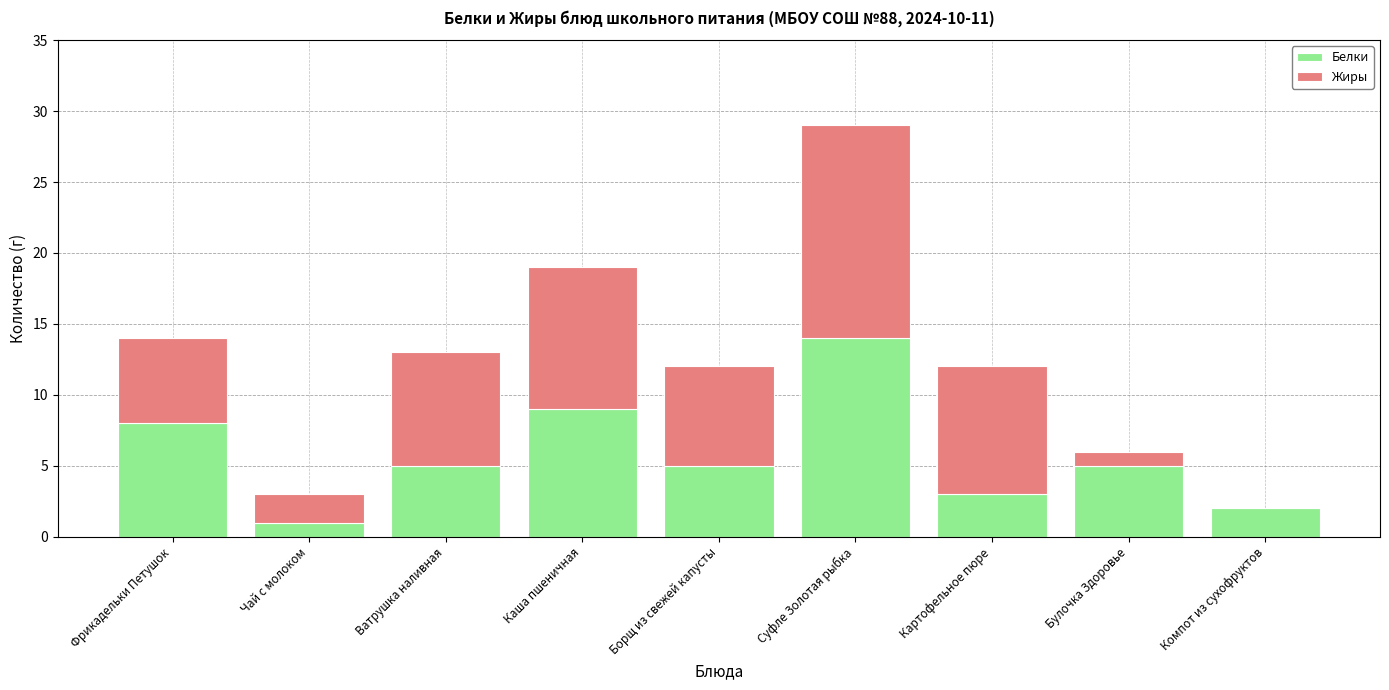

True or false: Белки has a value of 20 at Суфле Золотая рыбка.

False